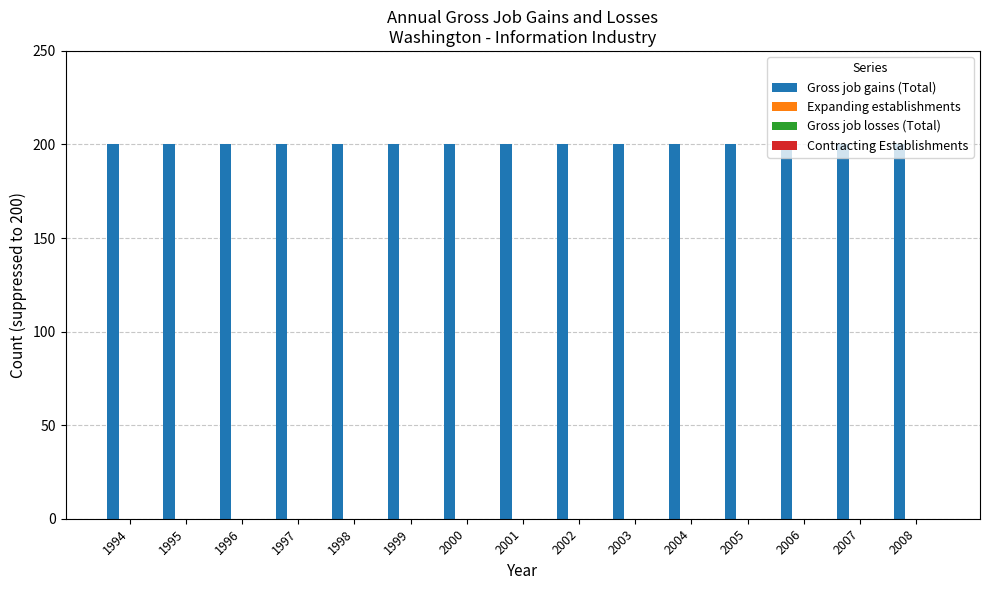

What are all the series names shown in the legend?

Gross job gains (Total), Expanding establishments, Gross job losses (Total), Contracting Establishments